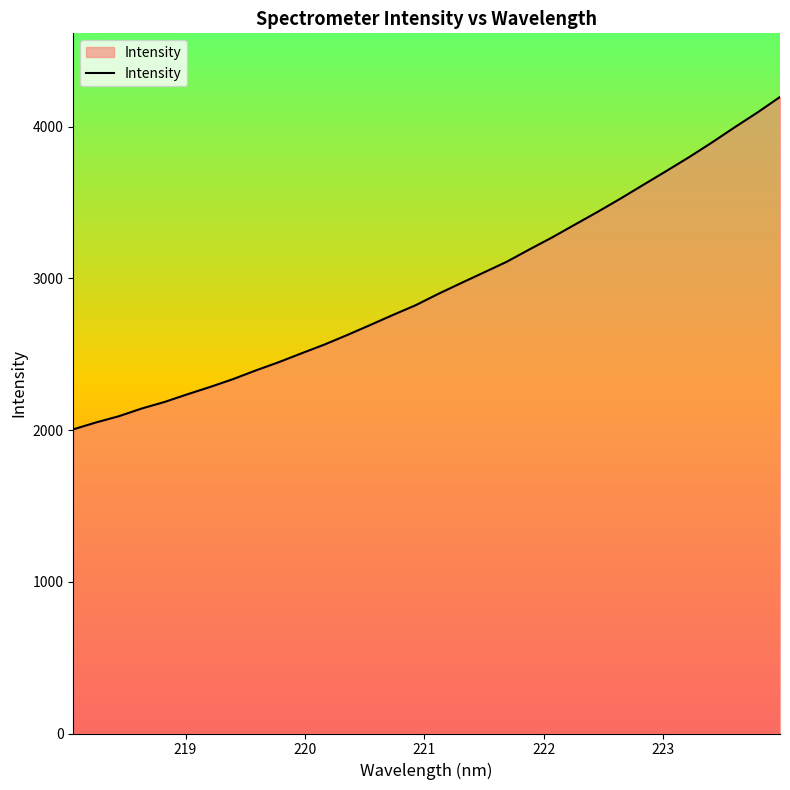

What is the difference between the maximum and minimum values?

2190.3